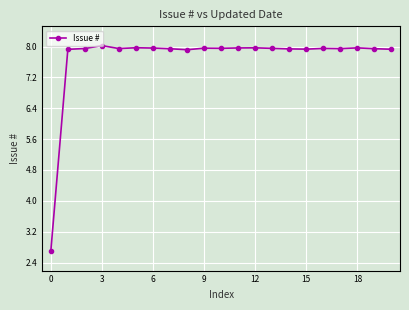

What is the difference between the maximum and second lowest values?

0.1